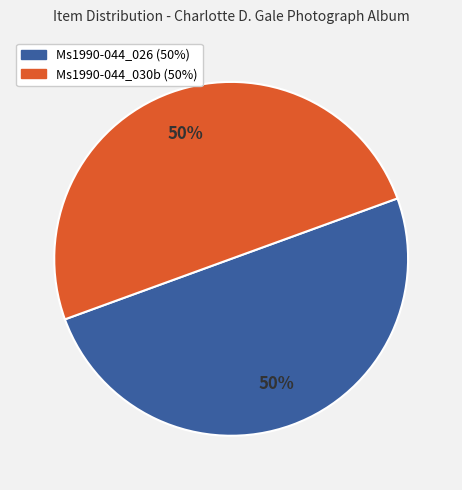

The Ms1990-044_026 slice represents 39% of the pie. True or false?

False